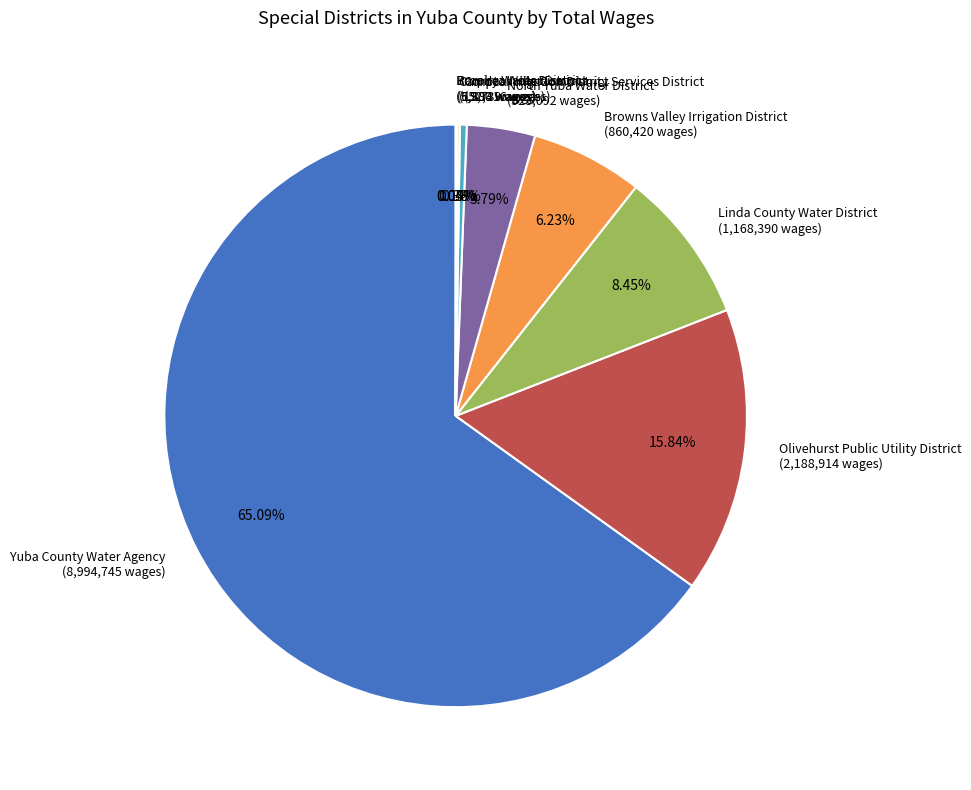

Between Yuba County Water Agency (8,994,745 wages) and Olivehurst Public Utility District (2,188,914 wages), which is larger?

Yuba County Water Agency (8,994,745 wages)